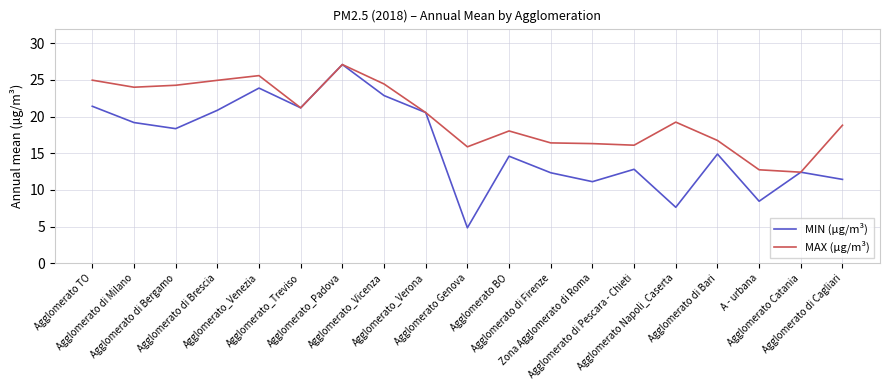

Where is MIN (µg/m³) nearest to the value 15?

Agglomerato di Bari